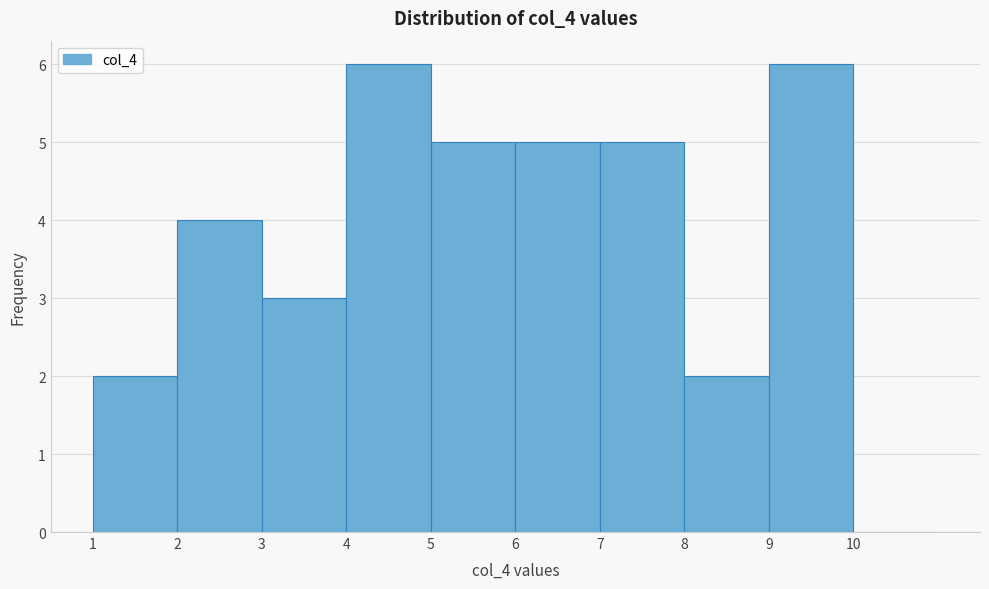

Reading left to right, transcribe this chart: for each bar, give the range it covers on the x-axis and its height. The values are not printed on the chart, so give them approximately, as read against the axis.

1 to 2: 2
2 to 3: 4
3 to 4: 3
4 to 5: 6
5 to 6: 5
6 to 7: 5
7 to 8: 5
8 to 9: 2
9 to 10: 6
10 to 11: 0